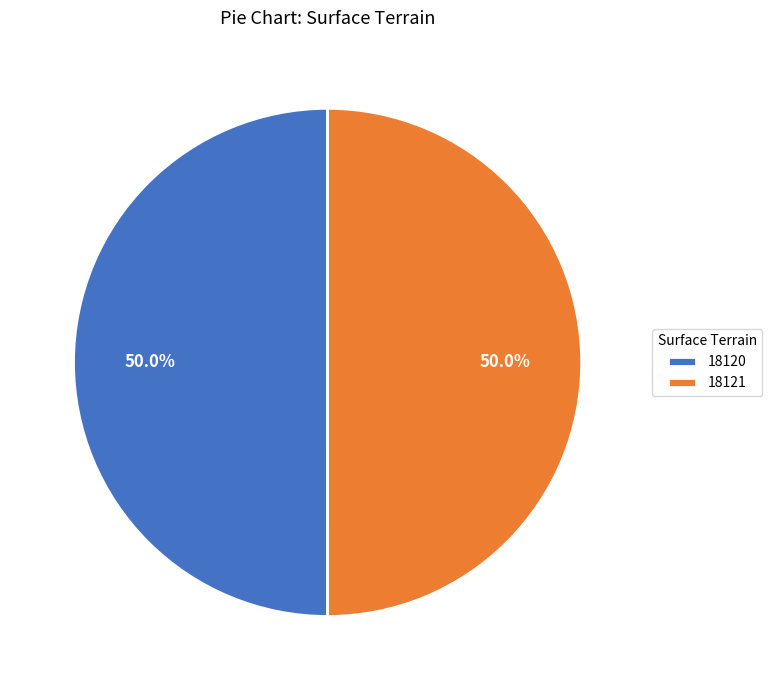

What percentage do 18120 and 18121 together represent?

100.0%